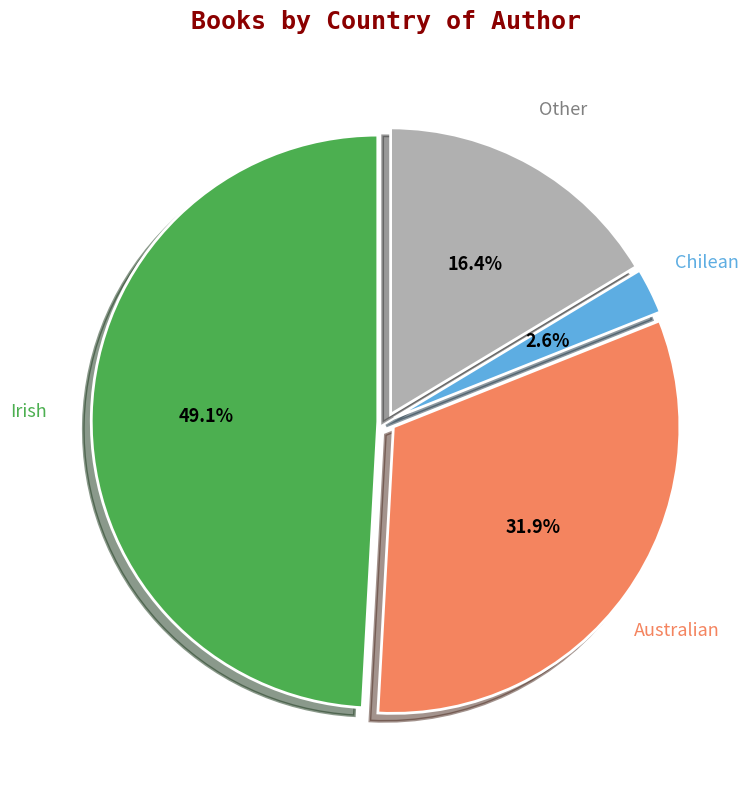

Is there a majority slice in this chart?

No